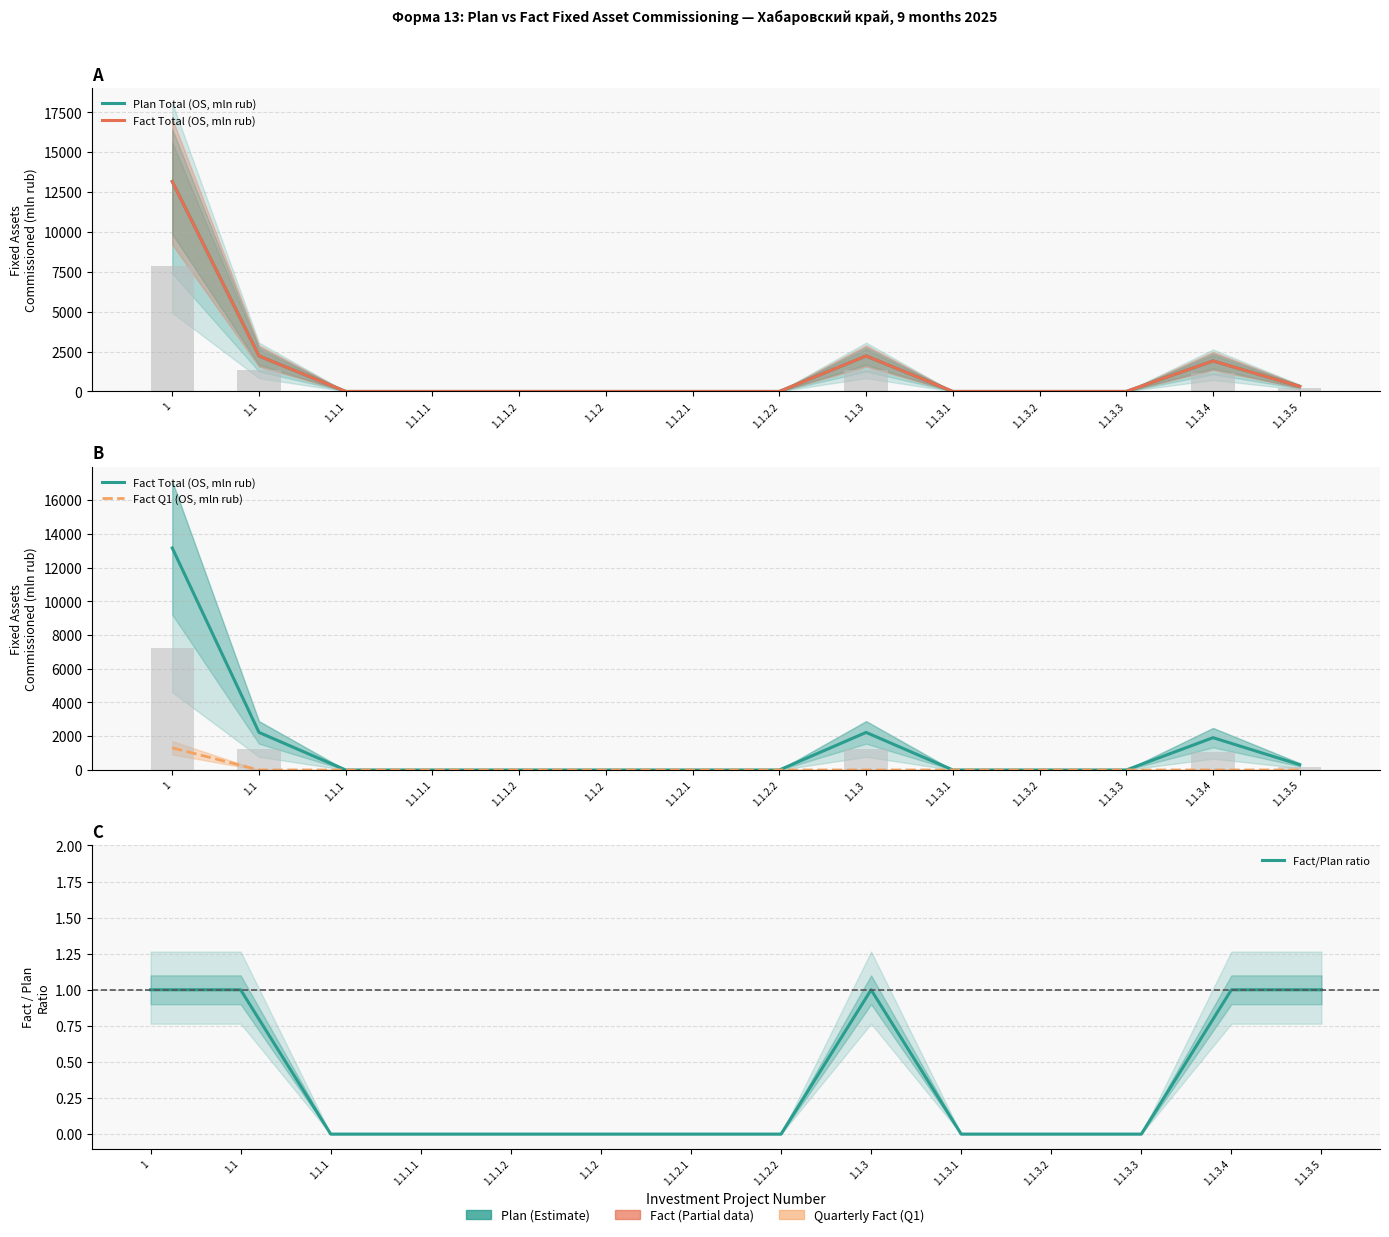

Which series has the widest spread of values?

Plan Total (OS, mln rub)